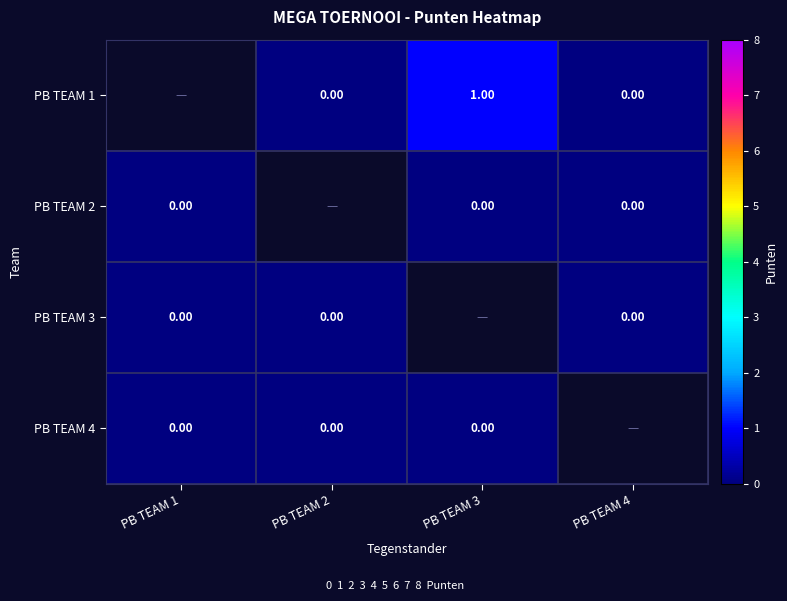

What is the greatest value displayed?

1.0